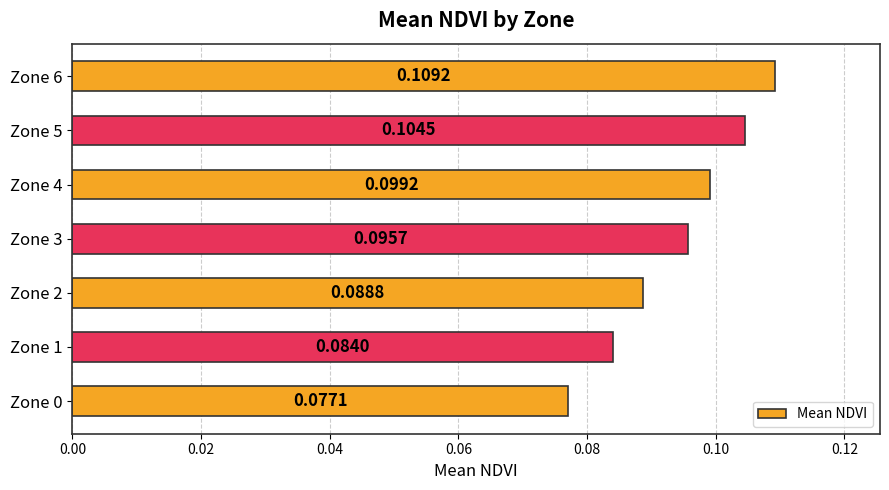

Are the bars horizontal?

Yes